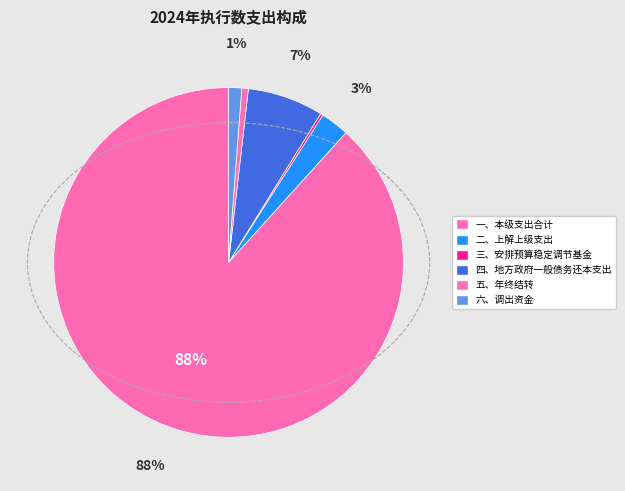

Rank the categories by value from highest to lowest.

一、本级支出合计, 四、地方政府一般债务还本支出, 二、上解上级支出, 六、调出资金, 五、年终结转, 三、安排预算稳定调节基金